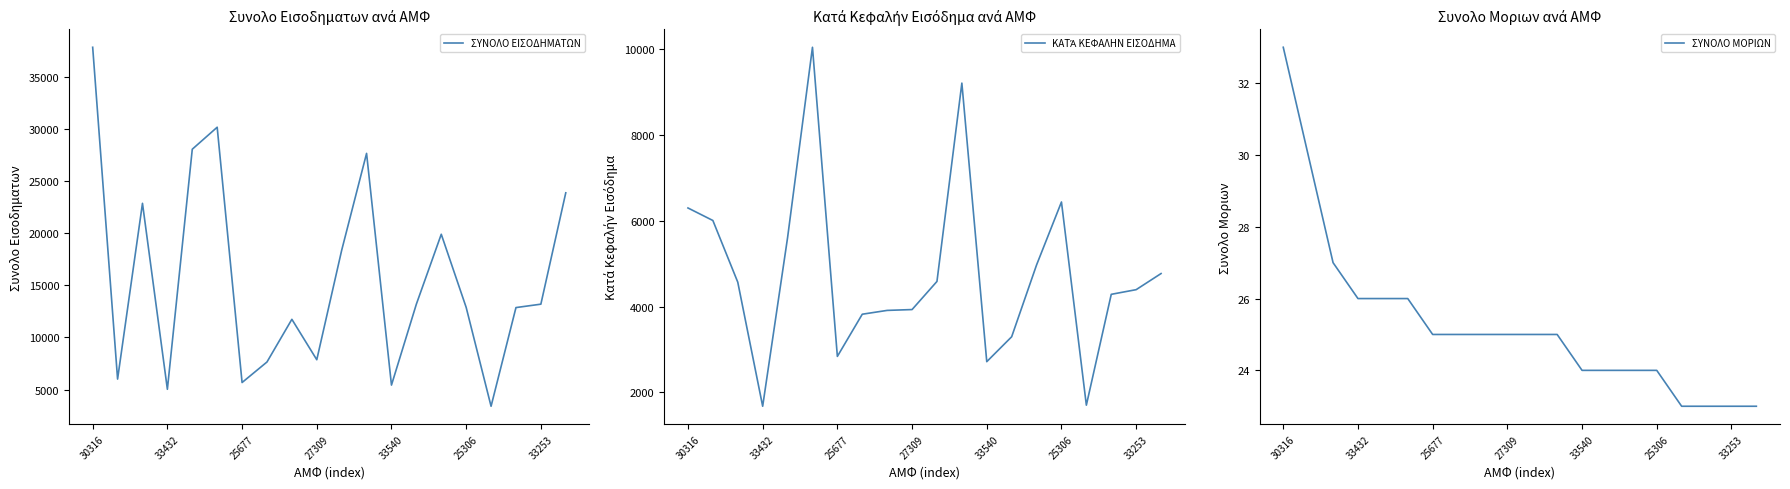

True or false: ΣΥΝΟΛΟ ΜΟΡΙΩΝ and ΚΑΤΆ ΚΕΦΑΛΗΝ ΕΙΣΟΔΗΜΑ intersect in this chart.

False